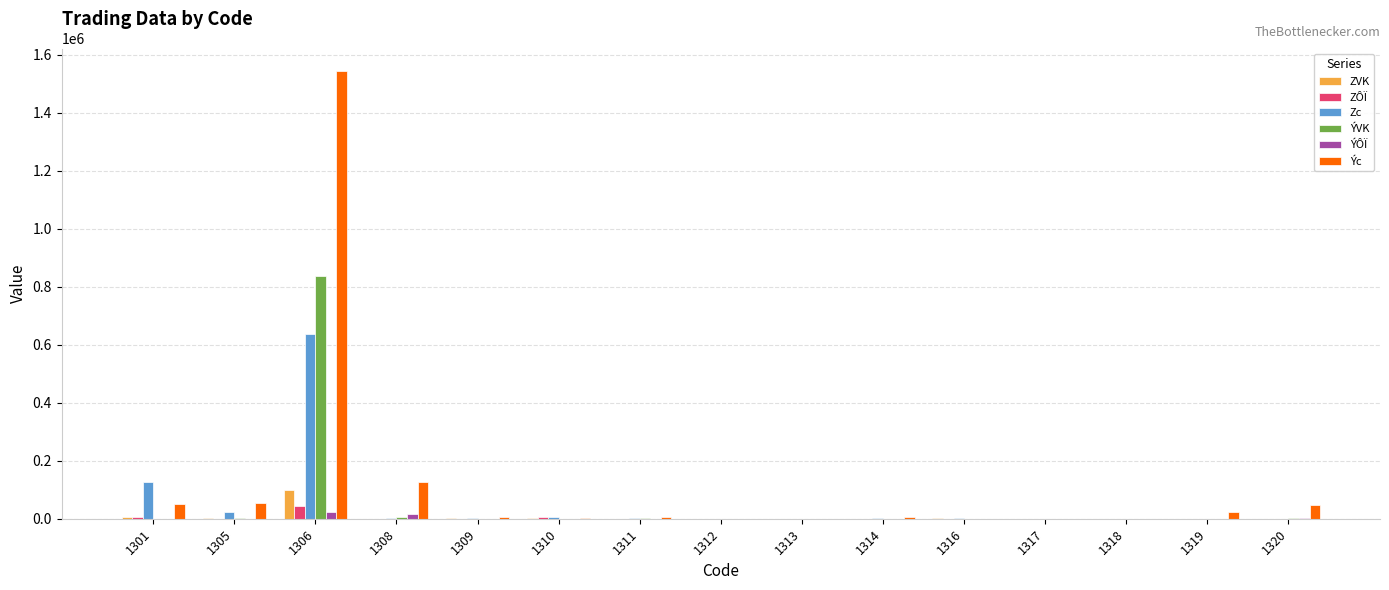

Where is Ýc nearest to the value 771790?

1308